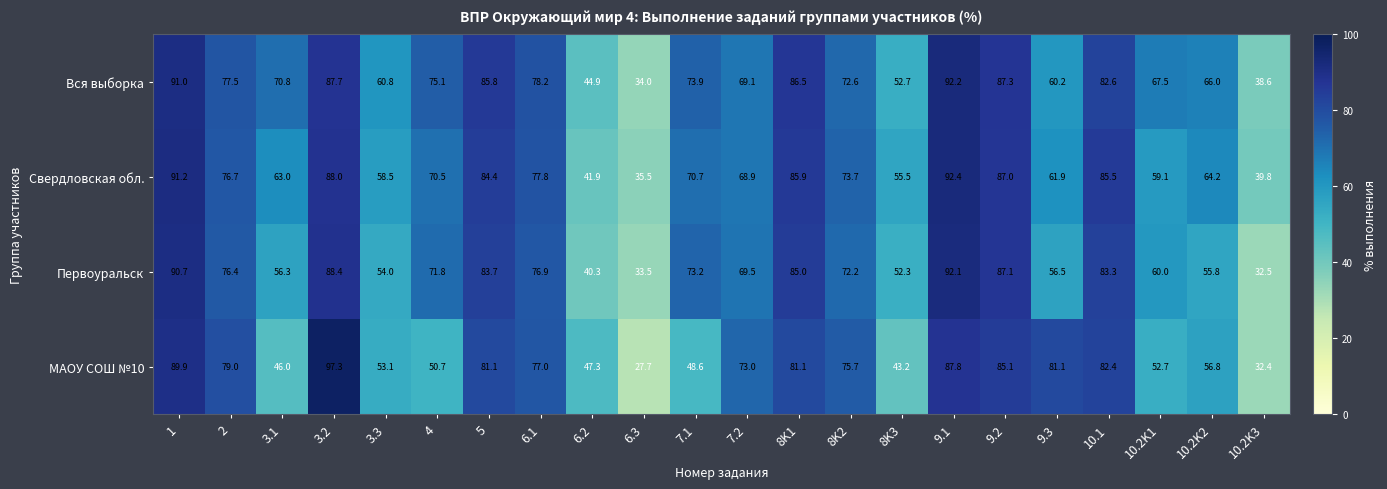

How many distinct data groups are displayed?

4